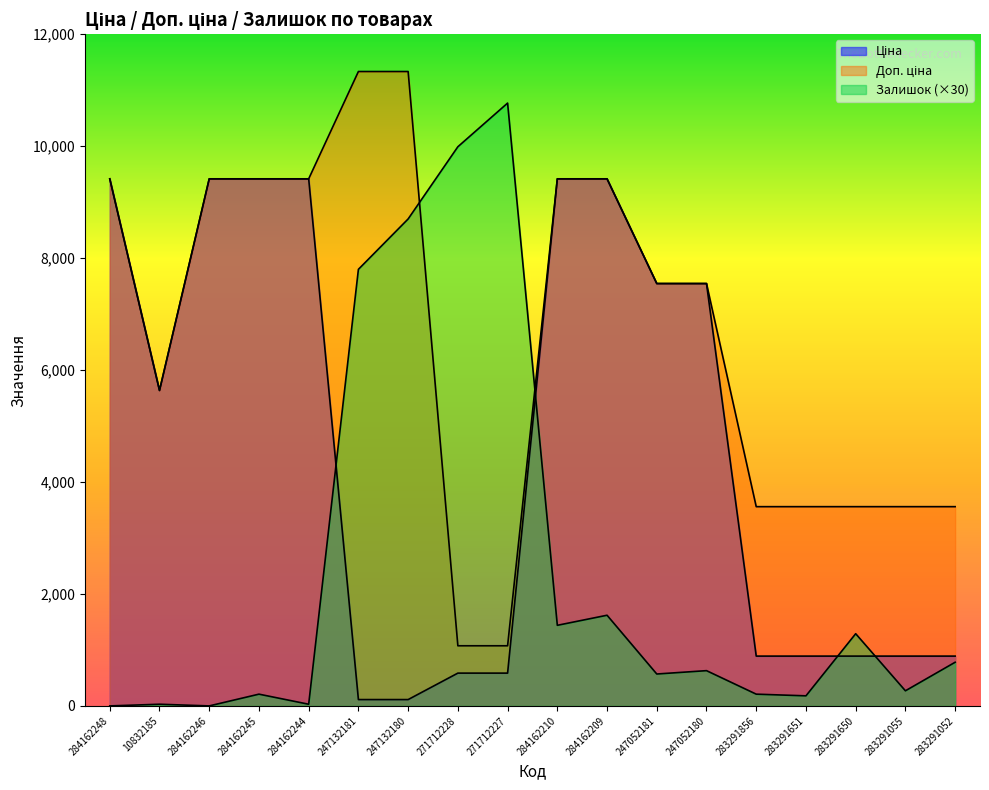

How many distinct data groups are displayed?

3